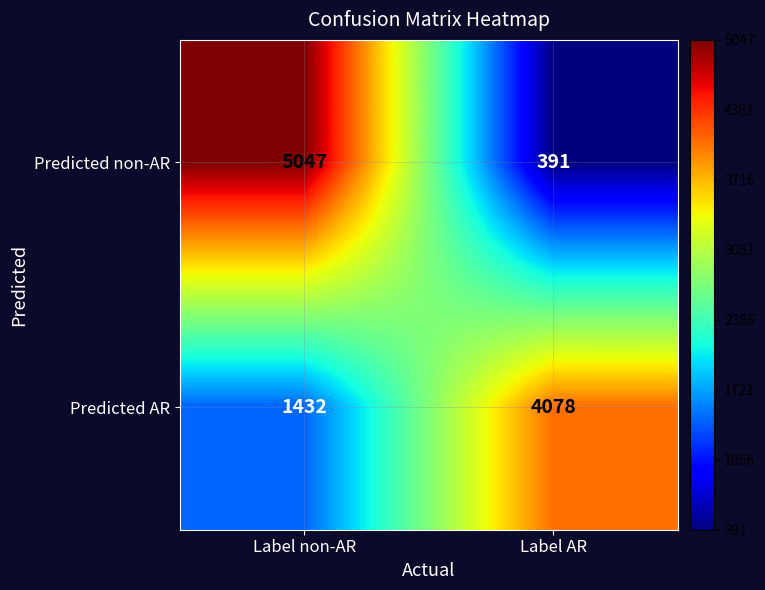

List the series in order of their peak value, highest first.

Predicted non-AR, Predicted AR